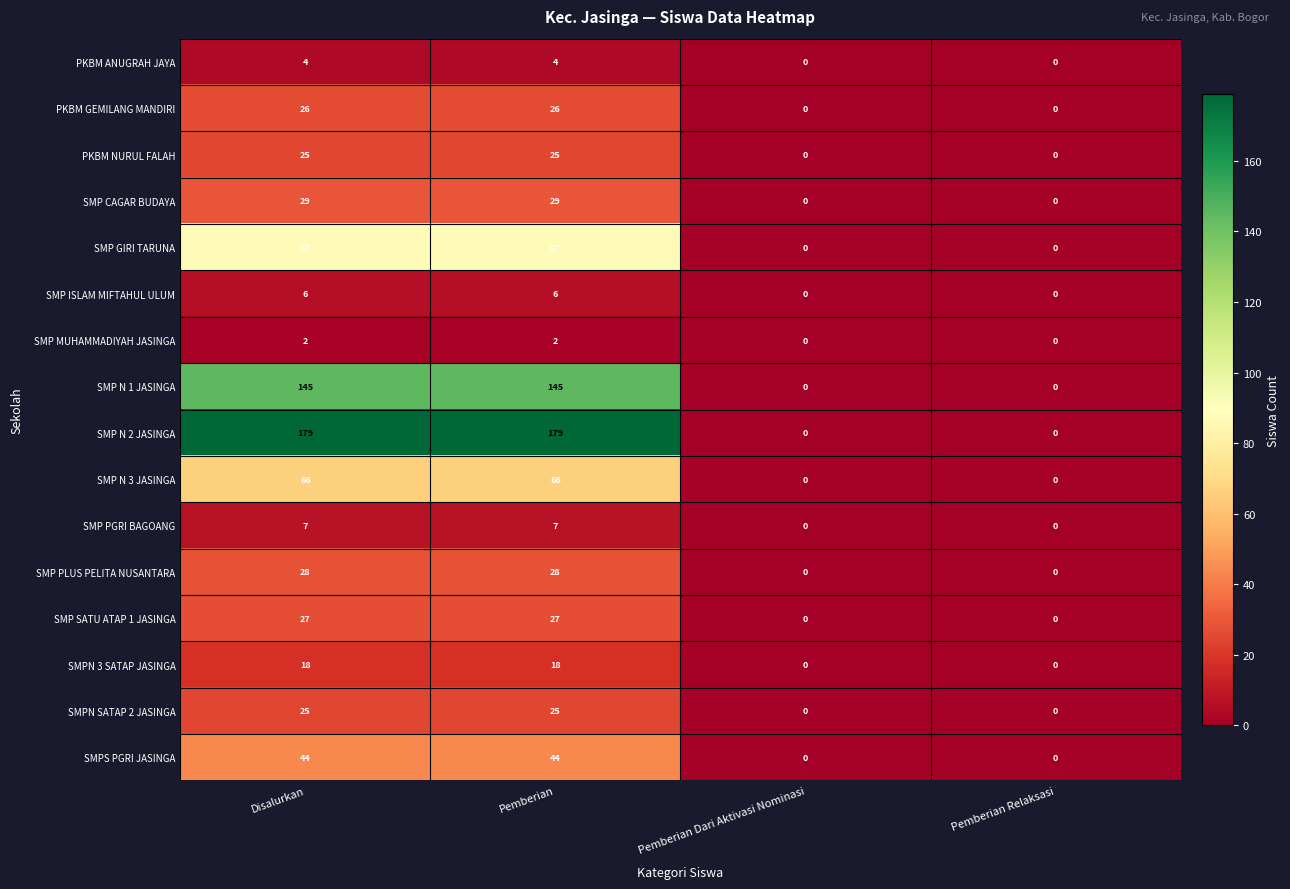

Which series has the largest total across all categories?

SMP N 2 JASINGA